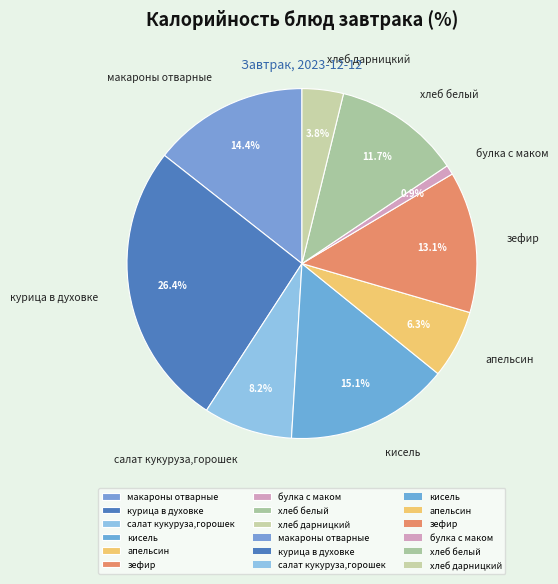

True or false: хлеб дарницкий accounts for 4% of the total.

True